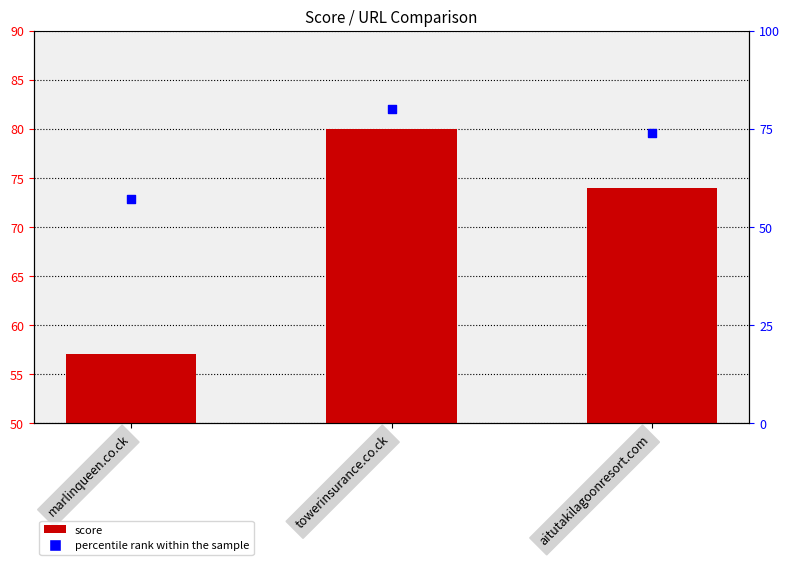

Which series has the largest total across all categories?

score